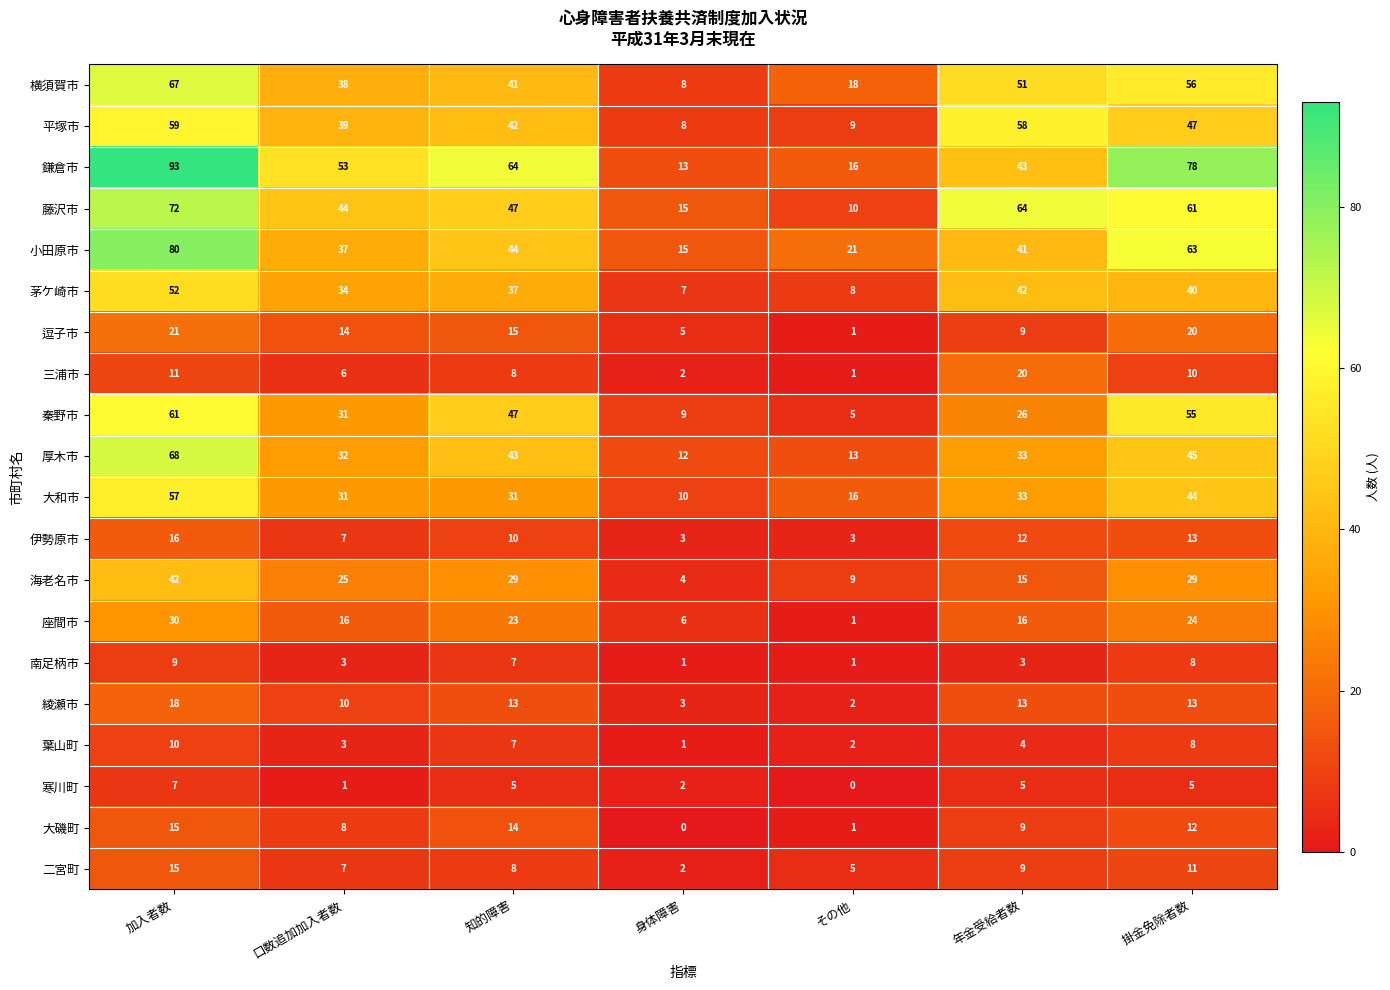

Where is 大磯町 nearest to the value 7?

口数追加加入者数